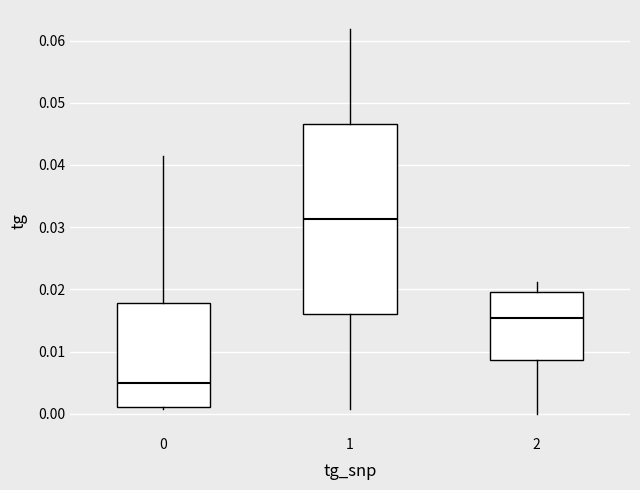

Comparing the boxes themselves (not the whiskers), which one is the tallest?

1